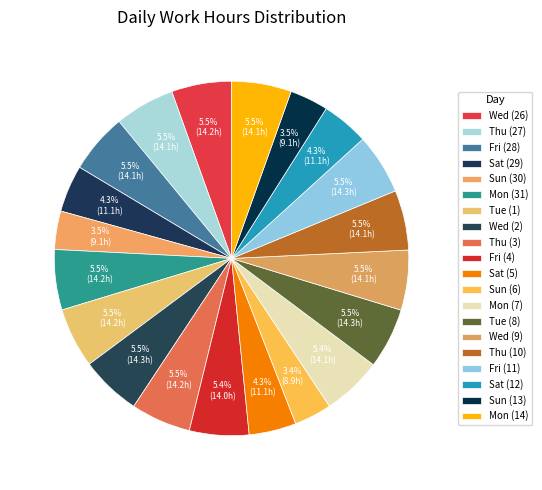

To the nearest percent, what is the difference between the largest and smallest slice percentages?

2%